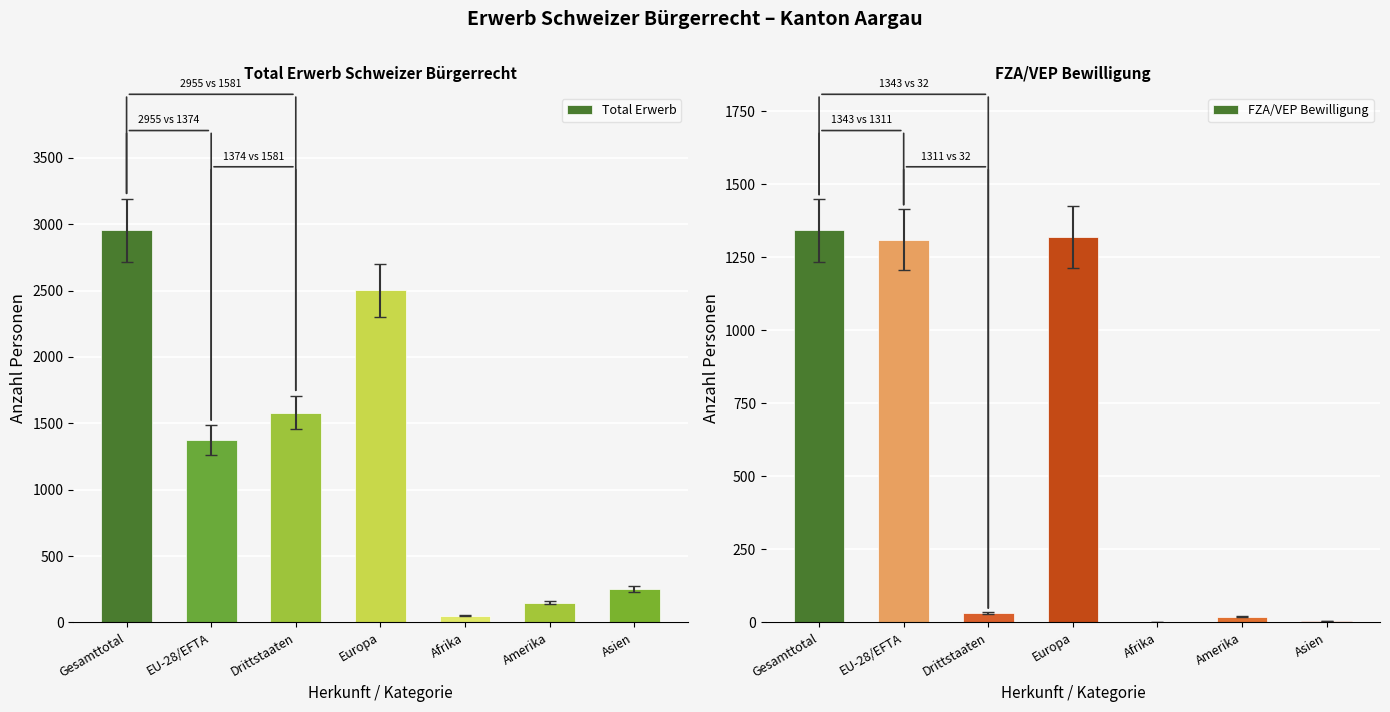

What is the average value of the FZA/VEP Bewilligung series?

576